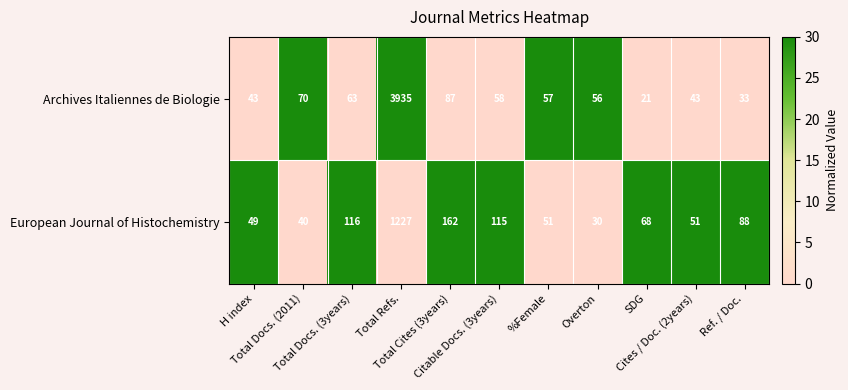

Which series has the widest spread of values?

Archives Italiennes de Biologie